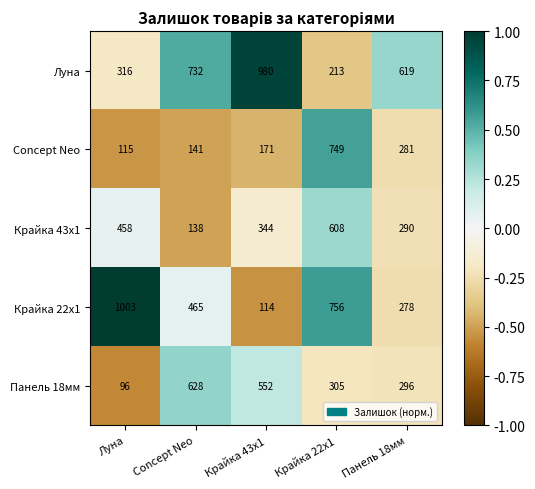

Reading left to right, list all the values displayed in this chart.

Луна: Луна=316	Concept Neo=732	Крайка 43x1=980	Крайка 22x1=213	Панель 18мм=619
Concept Neo: Луна=115	Concept Neo=141	Крайка 43x1=171	Крайка 22x1=749	Панель 18мм=281
Крайка 43x1: Луна=458	Concept Neo=138	Крайка 43x1=344	Крайка 22x1=608	Панель 18мм=290
Крайка 22x1: Луна=1003	Concept Neo=465	Крайка 43x1=114	Крайка 22x1=756	Панель 18мм=278
Панель 18мм: Луна=96	Concept Neo=628	Крайка 43x1=552	Крайка 22x1=305	Панель 18мм=296